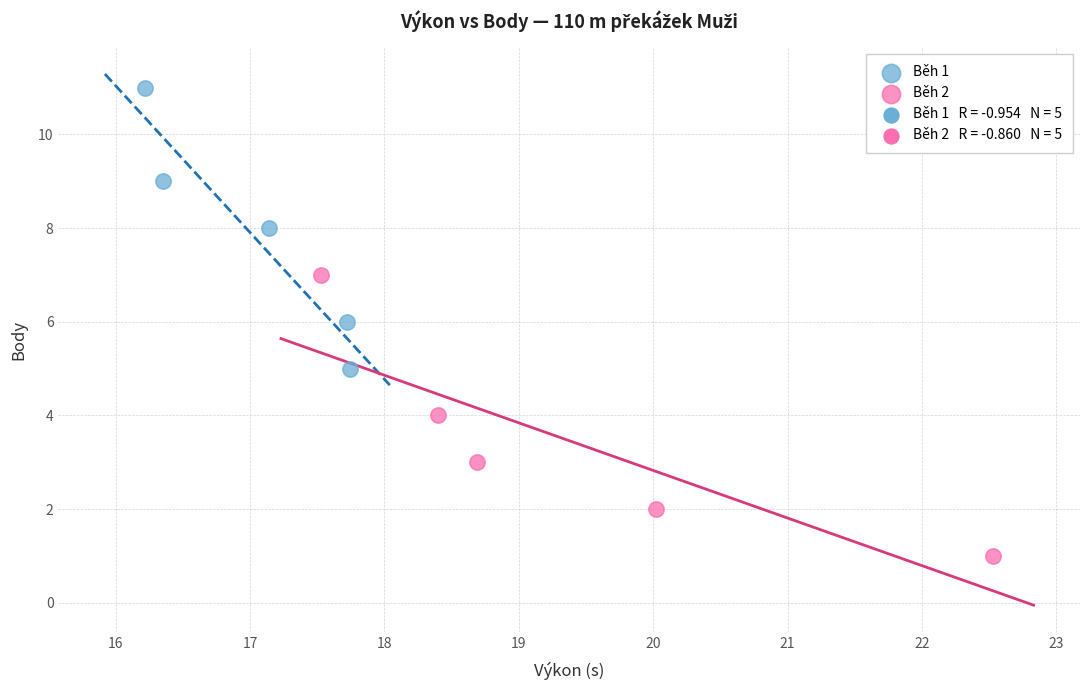

Which series reaches the maximum Y coordinate?

Běh 1